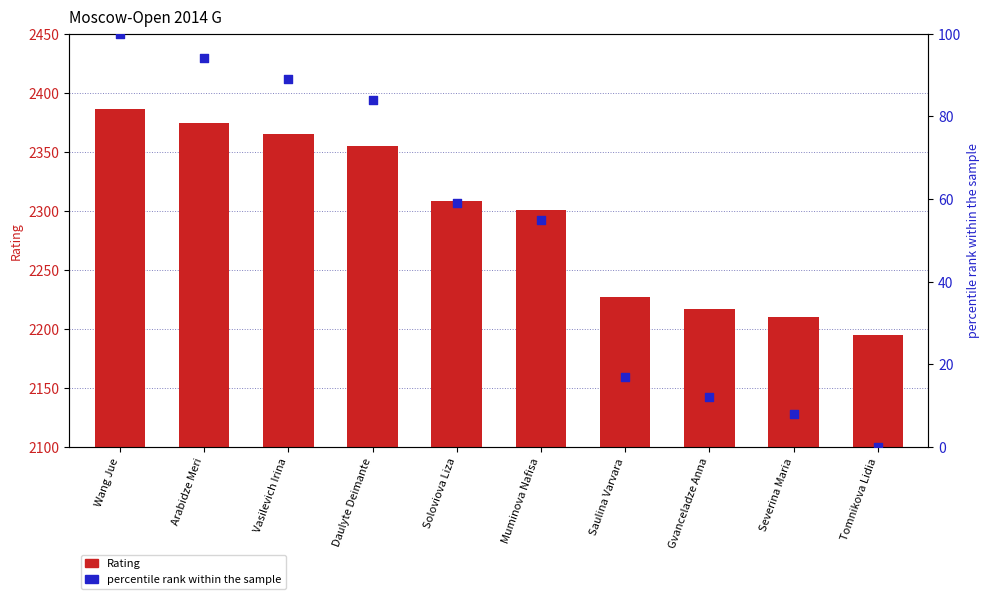

What are all the series names shown in the legend?

Rating, percentile rank within the sample